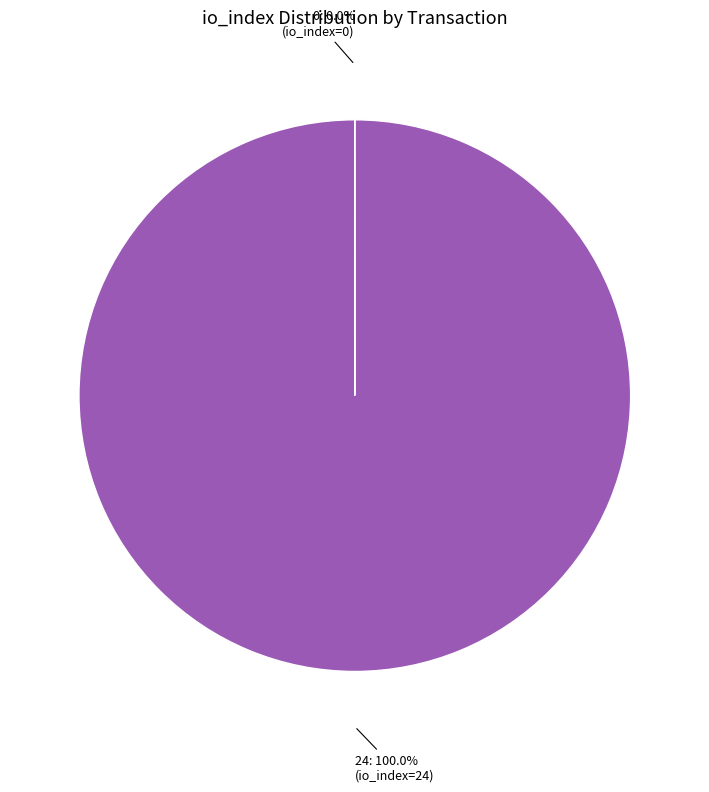

Does any single category account for the majority?

Yes